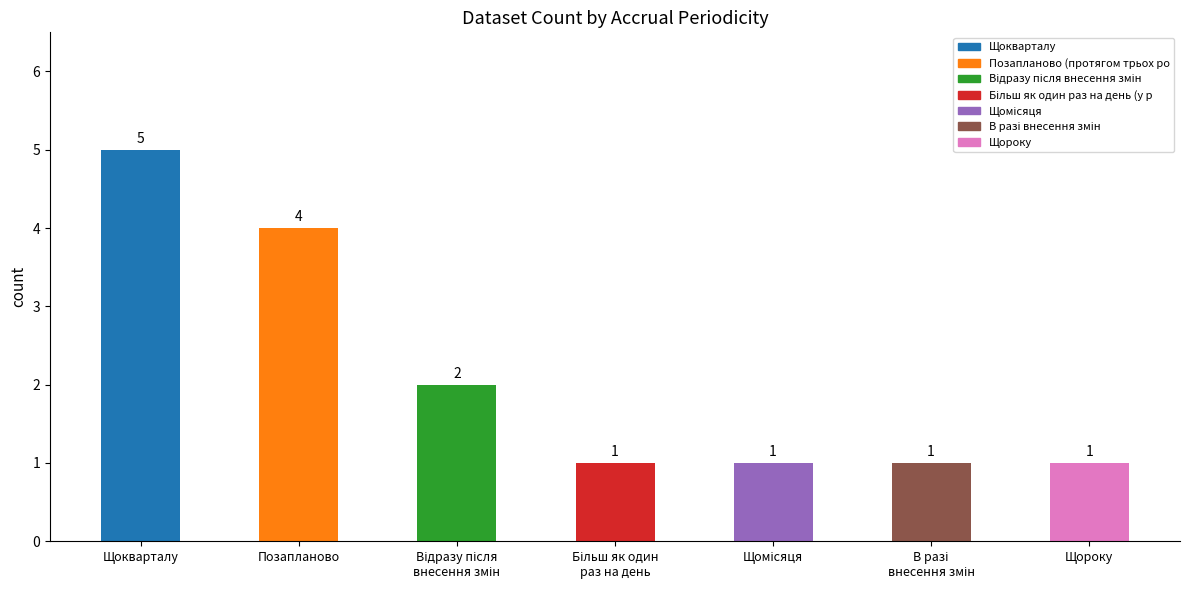

Which label corresponds to the largest value in the chart?

Щокварталу